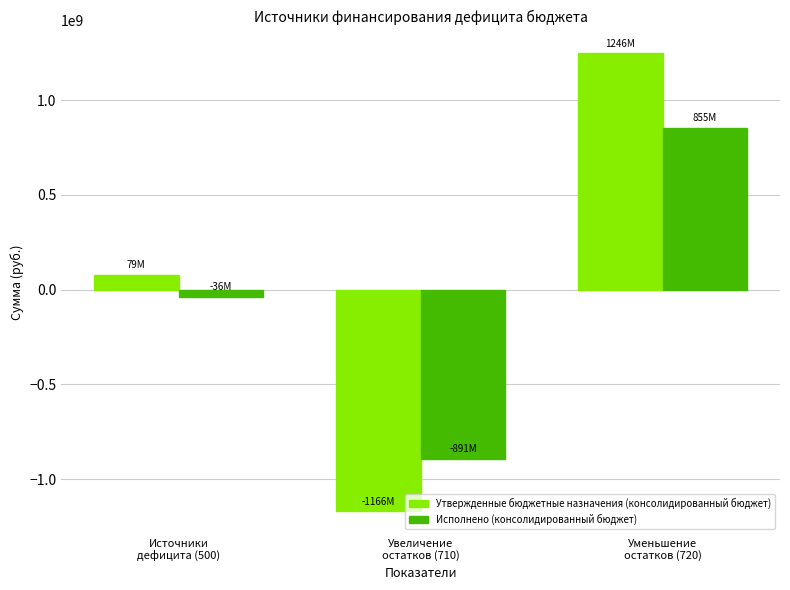

How many bars are there in each group?

2